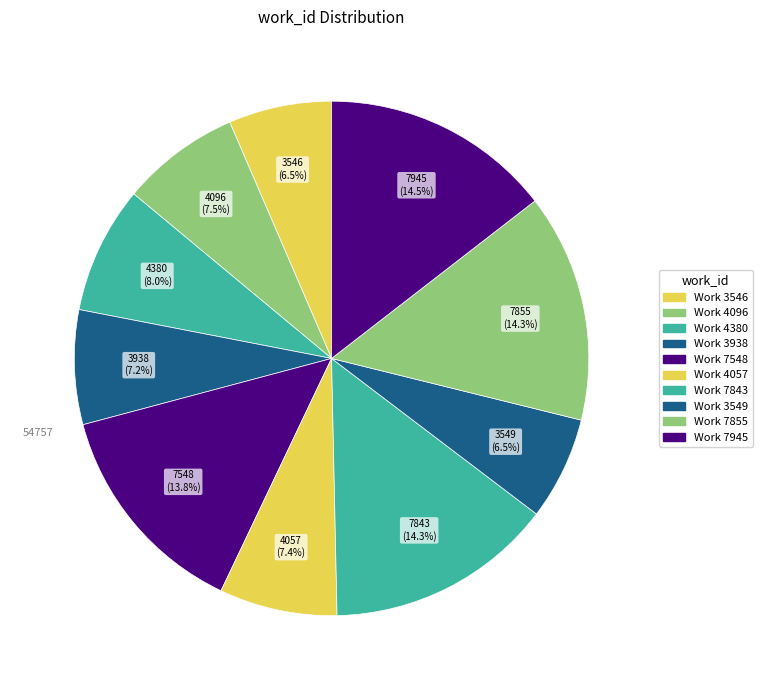

Which category has the smallest portion of the pie?

Work 3546